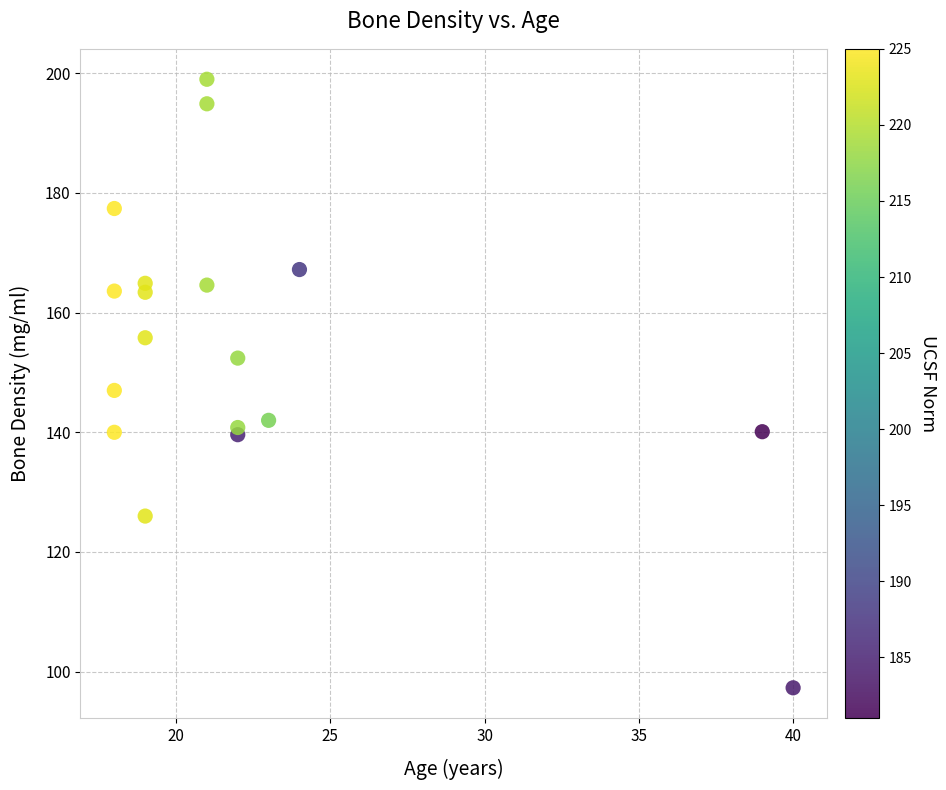

What is the range of X values (max minus min)?

22.0